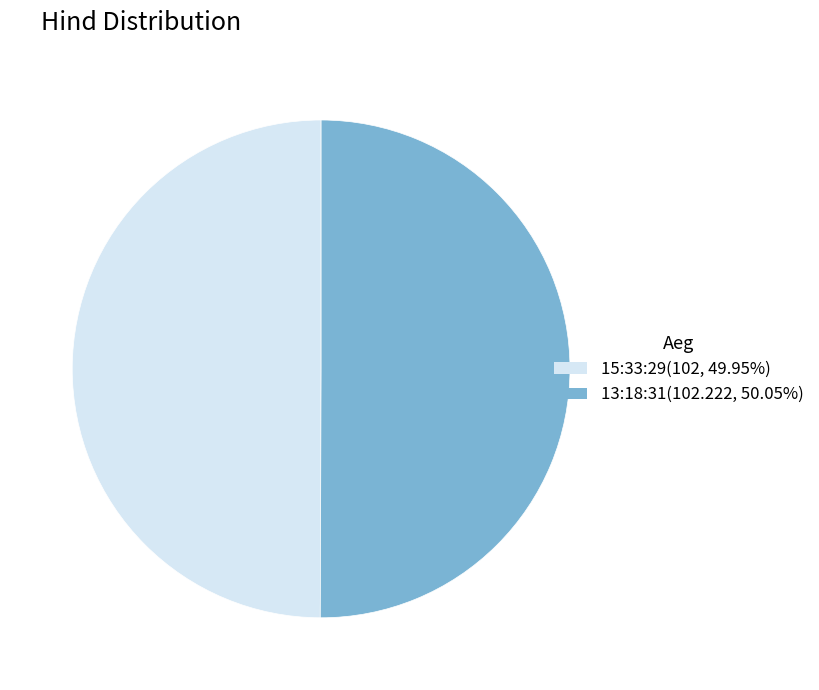

Is the sum of 15:33:29(102, 49.95%) and 13:18:31(102.222, 50.05%) greater than half?

Yes